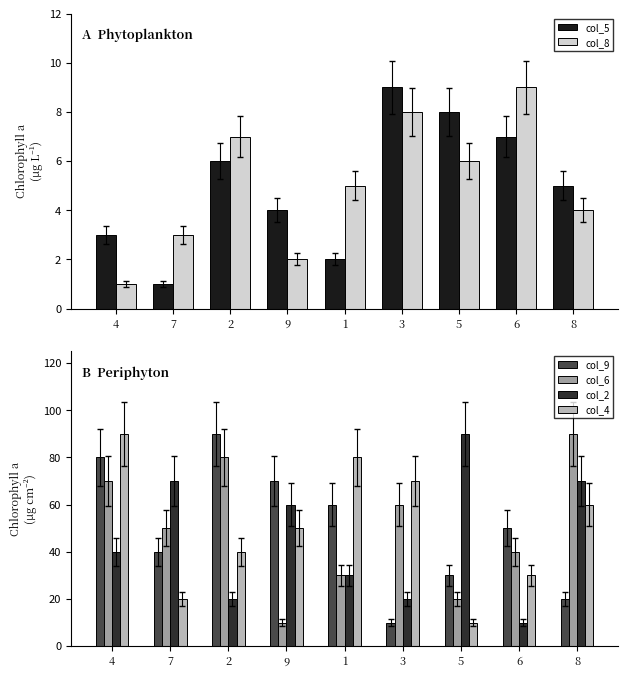

Are the bars horizontal?

No